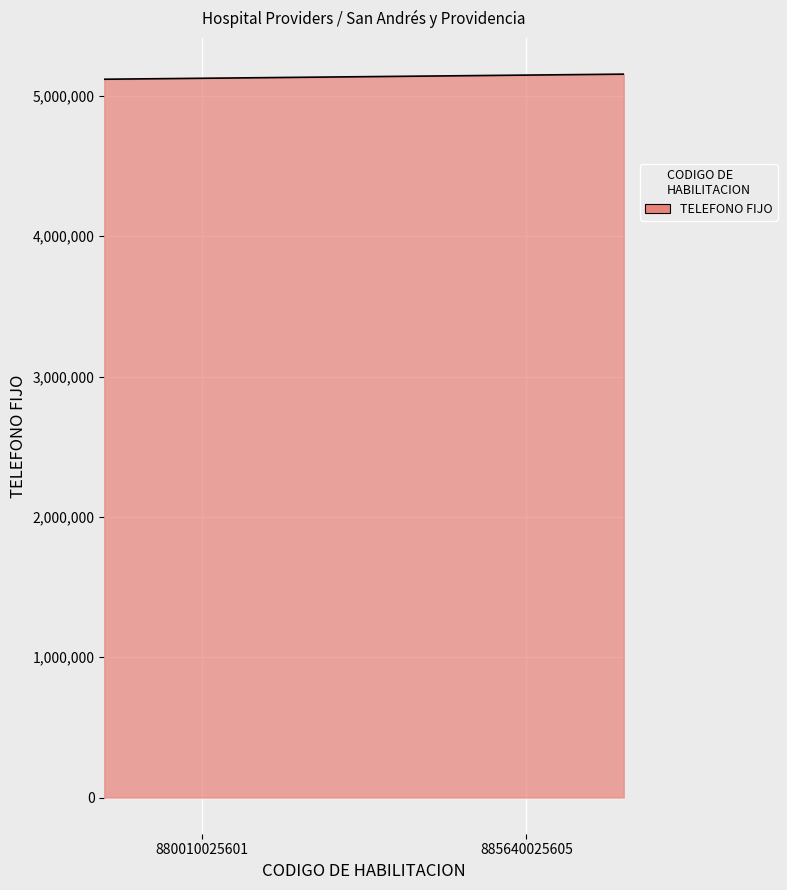

What is the smallest value displayed?

5118894.6